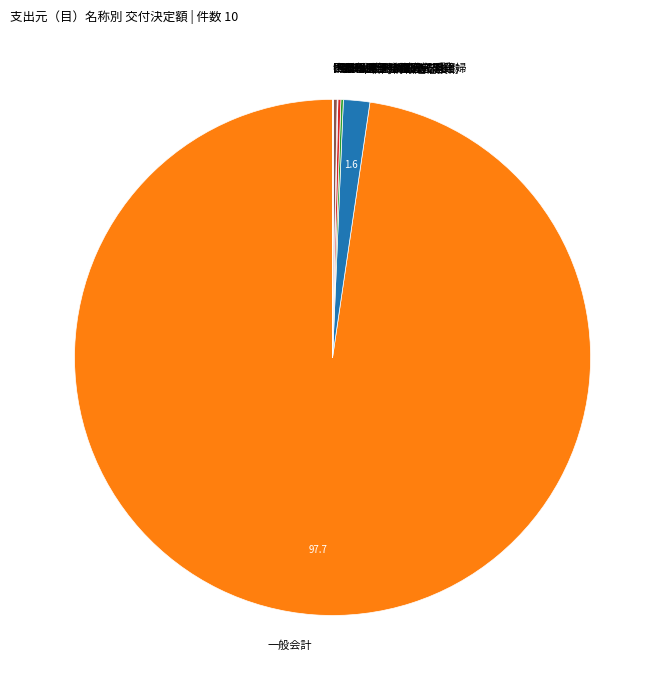

Is there a majority slice in this chart?

Yes